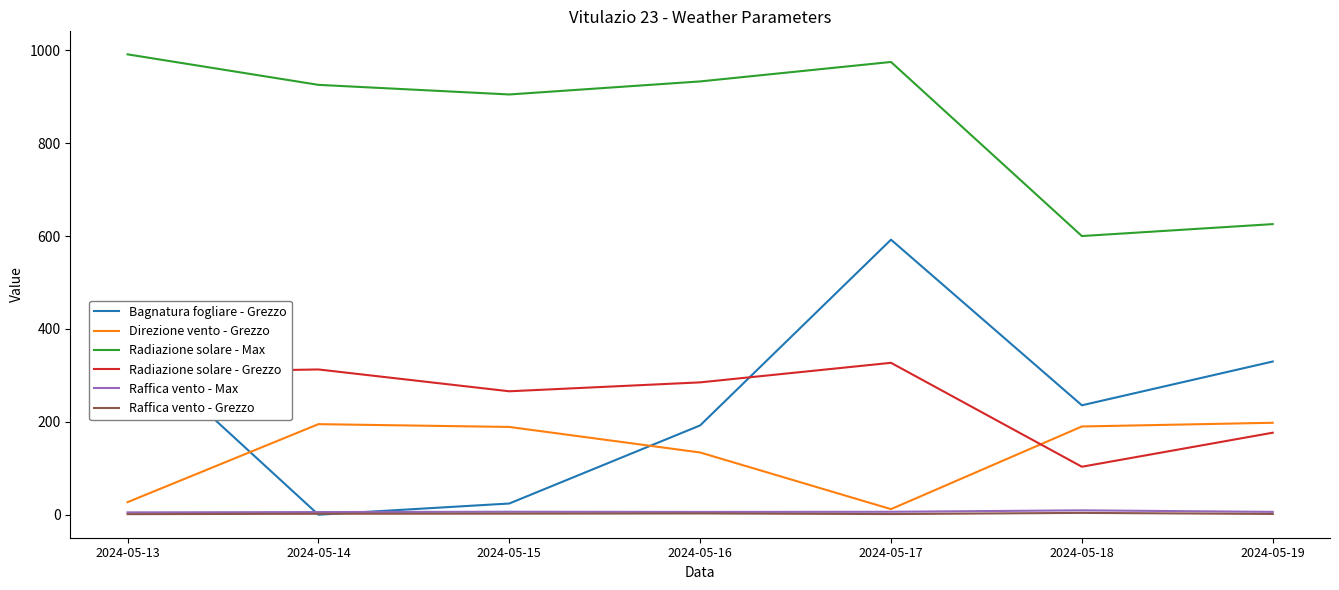

How many lines are shown in the chart?

6